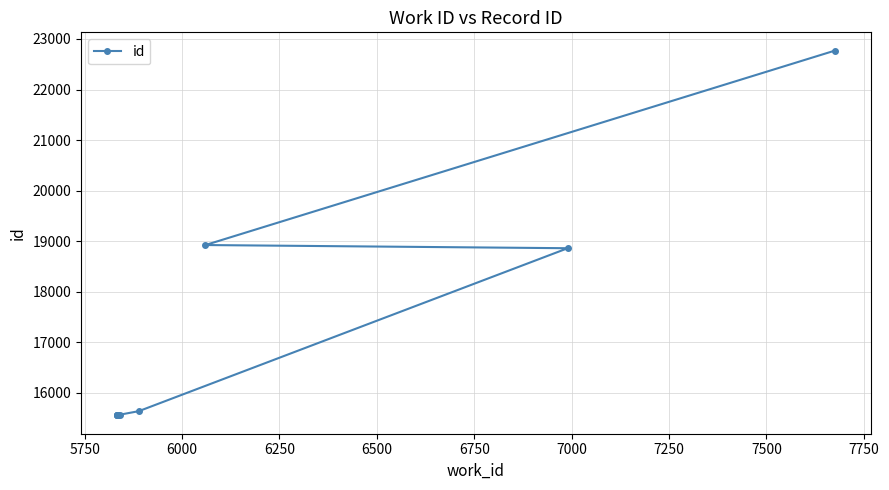

What is the average value?

16955